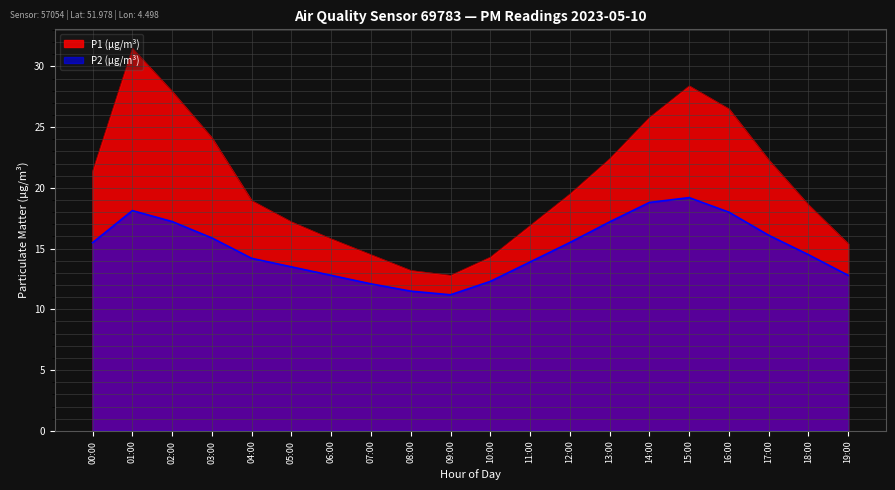

Which series has the largest range (max minus min)?

P1 (µg/m³)